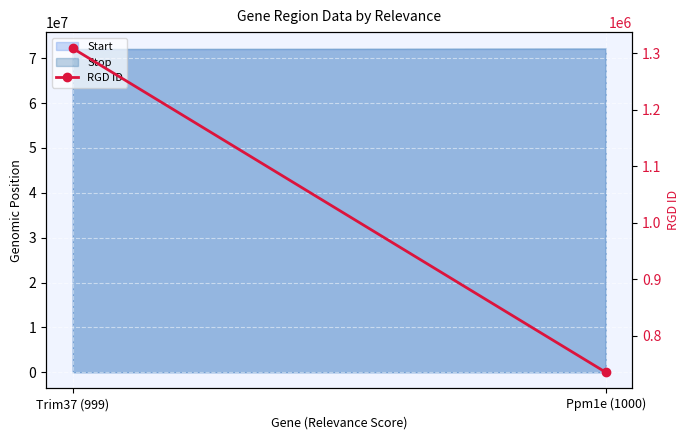

Where is the data nearest to the value 1021688?

Ppm1e (1000)